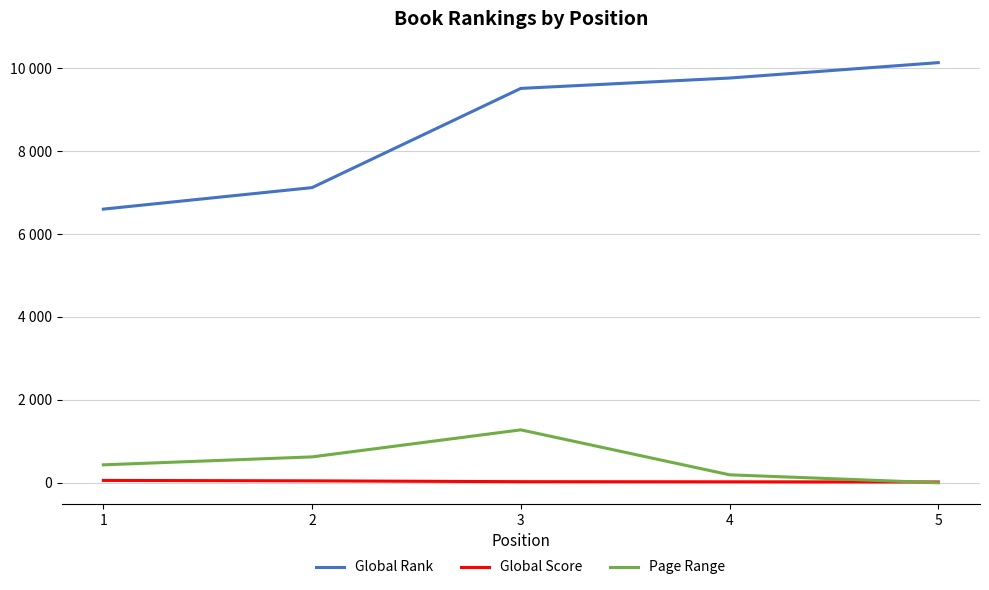

Which series changed the most between 4 and 5?

Global Rank